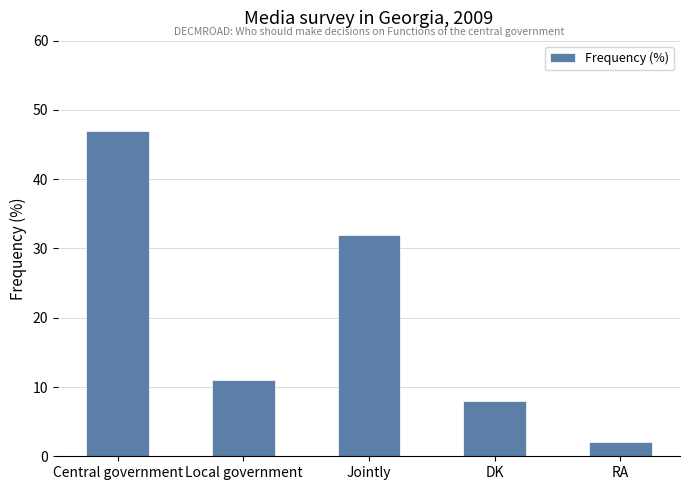

Approximately how many times larger is the value at RA compared to Jointly?

0.1